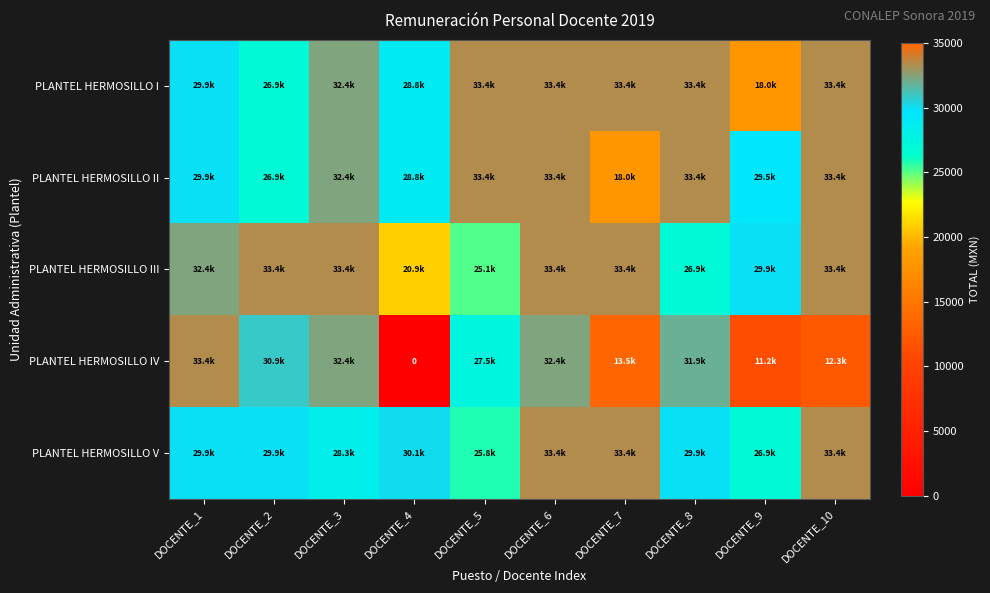

What is the minimum value for PLANTEL HERMOSILLO III?

20904.1